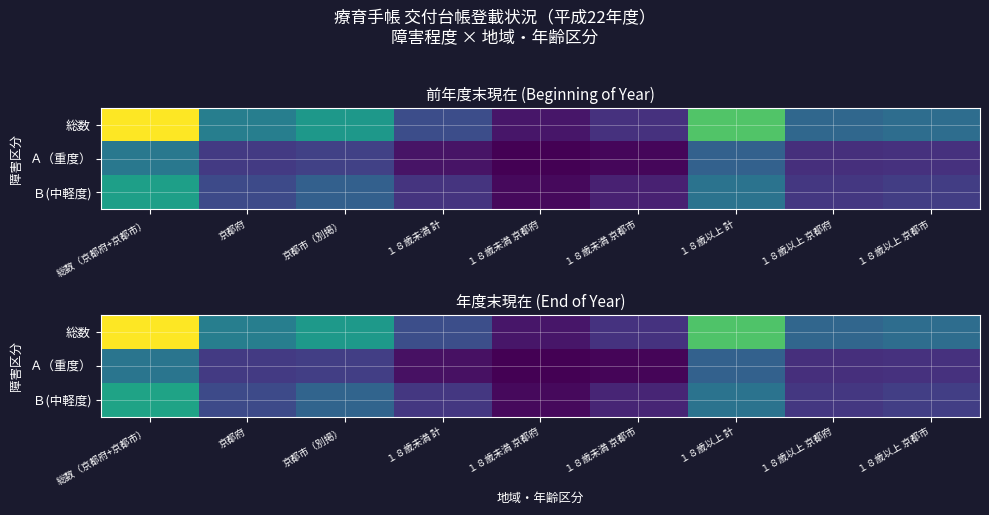

At which label does 総数 reach its peak?

総数（京都府+京都市）